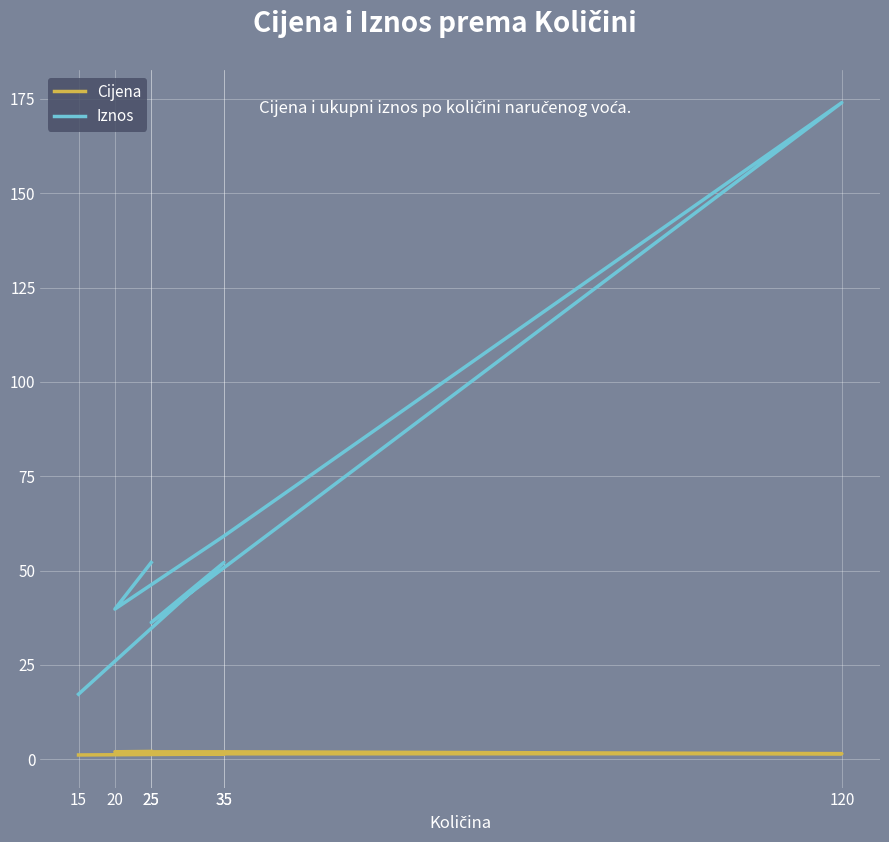

What is the value of the Cijena point at the 7th from the left?

1.4